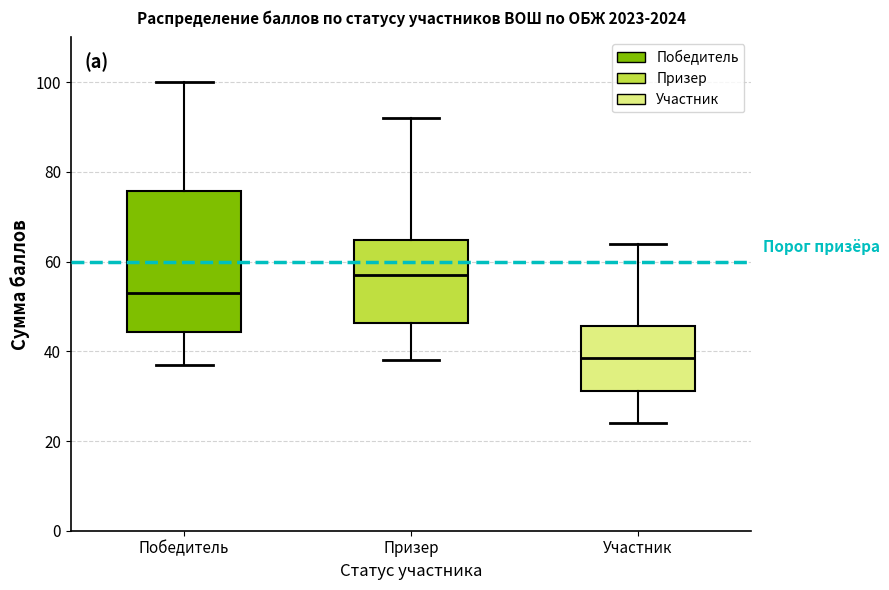

Comparing the boxes themselves (not the whiskers), which one is the tallest?

Победитель